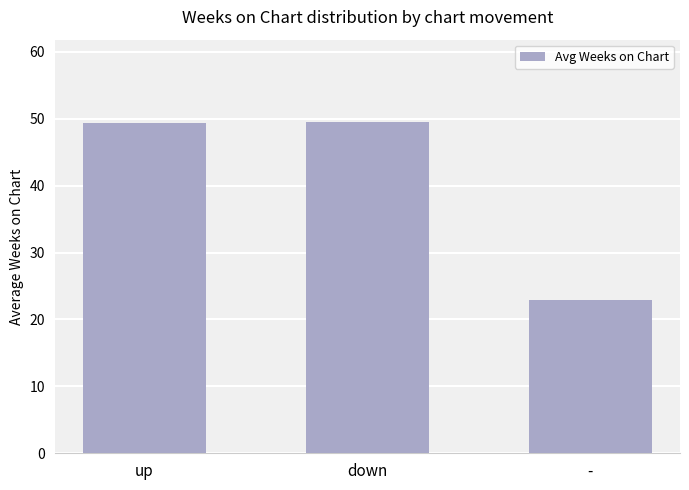

Is it true that the value at up is 49.4?

True